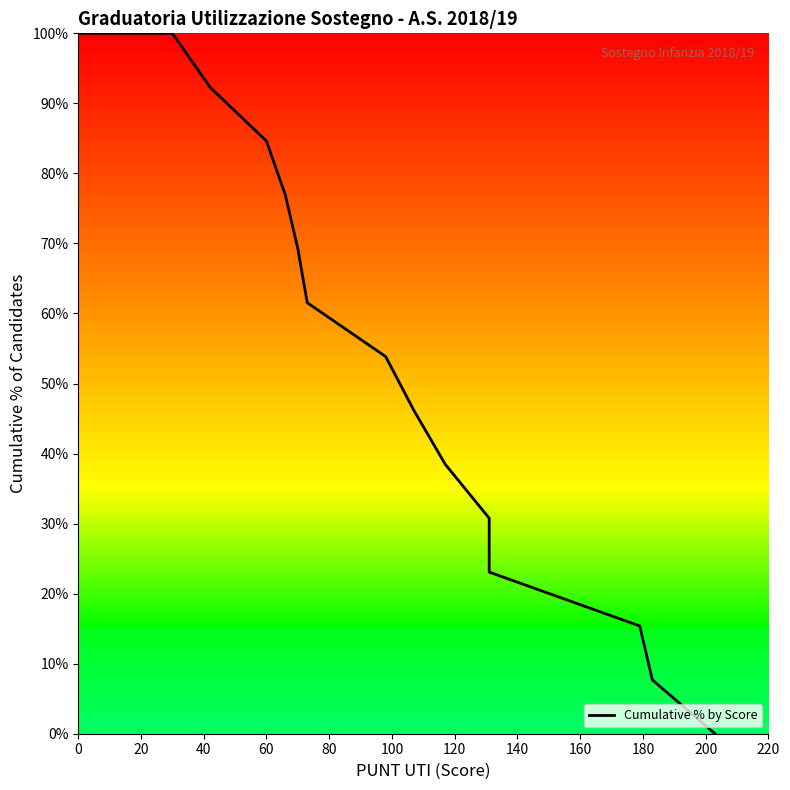

How many lines are shown in the chart?

1